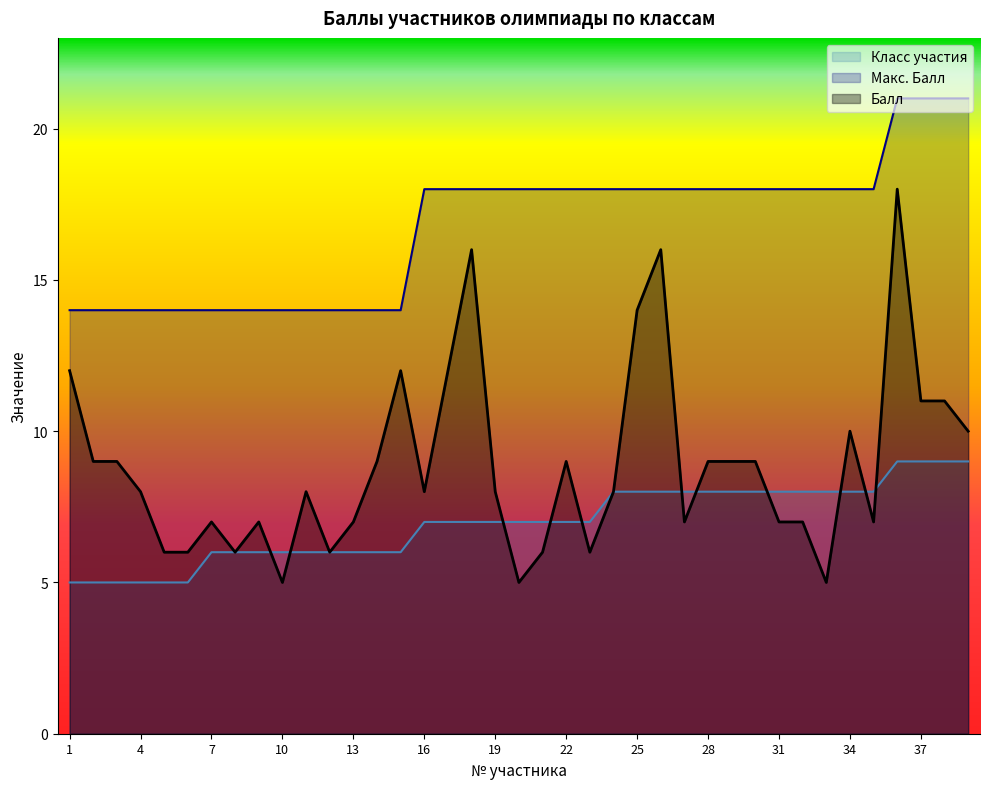

What is the total value across all series at 34?

36